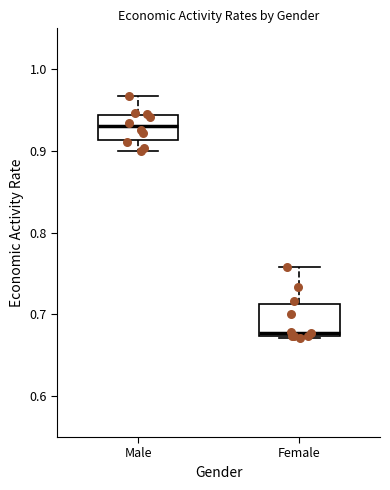

Reading left to right, read every box against the y-axis: the position of its median line, the range the box covers, and the ends of its whiskers. The values are not printed on the chart, so give them approximately, as read against the axis.

Male: median 0.93, box 0.91 to 0.94, whiskers 0.90 to 0.97
Female: median 0.68, box 0.67 to 0.71, whiskers 0.67 (just below the box's lower edge) to 0.76